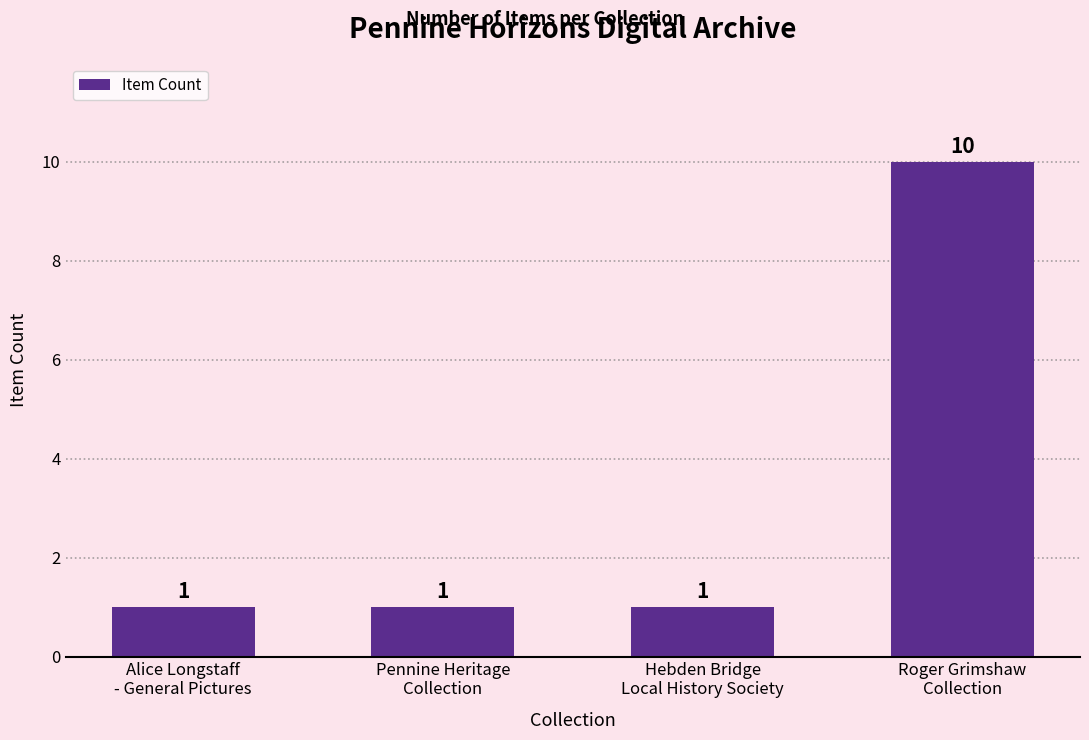

The value at Hebden Bridge
Local History Society is 1. True or false?

True